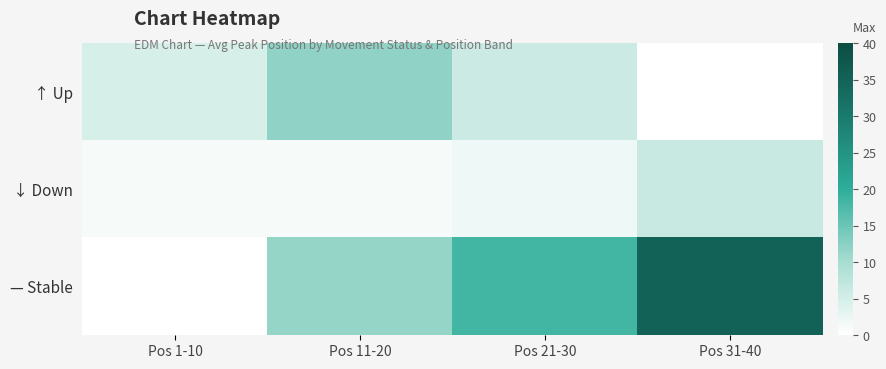

At which category is the sum across all series the highest?

Pos 31-40